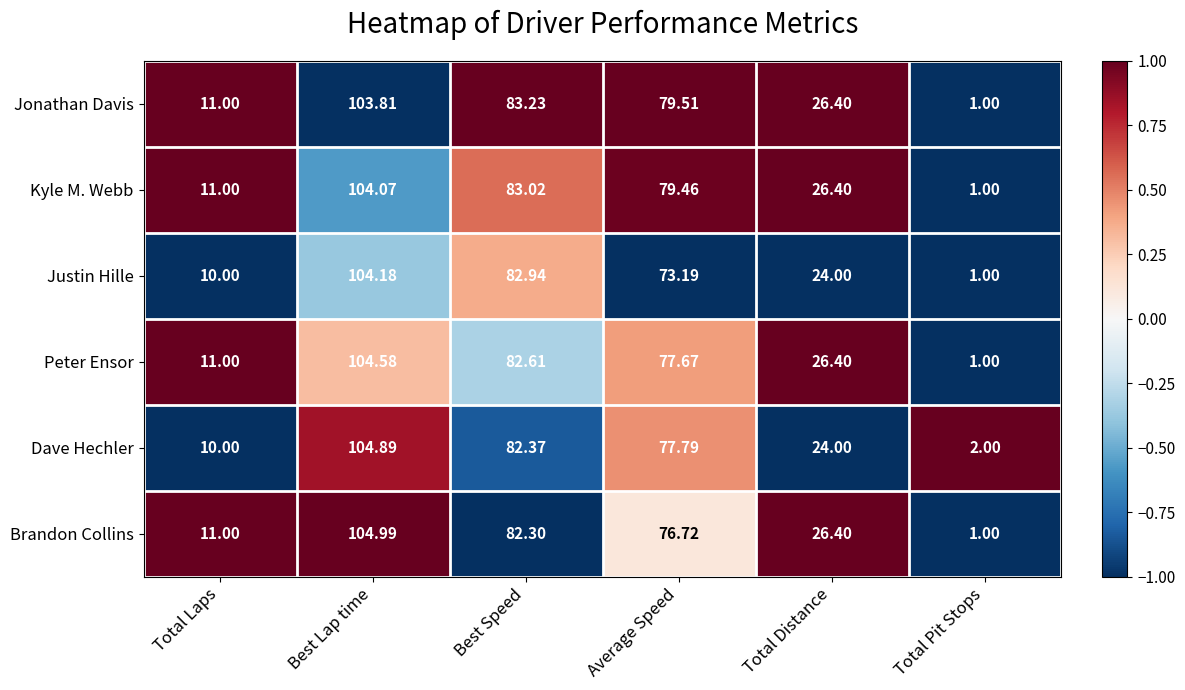

Is the value of Justin Hille at Total Distance greater than the value of Dave Hechler at Total Laps?

Yes